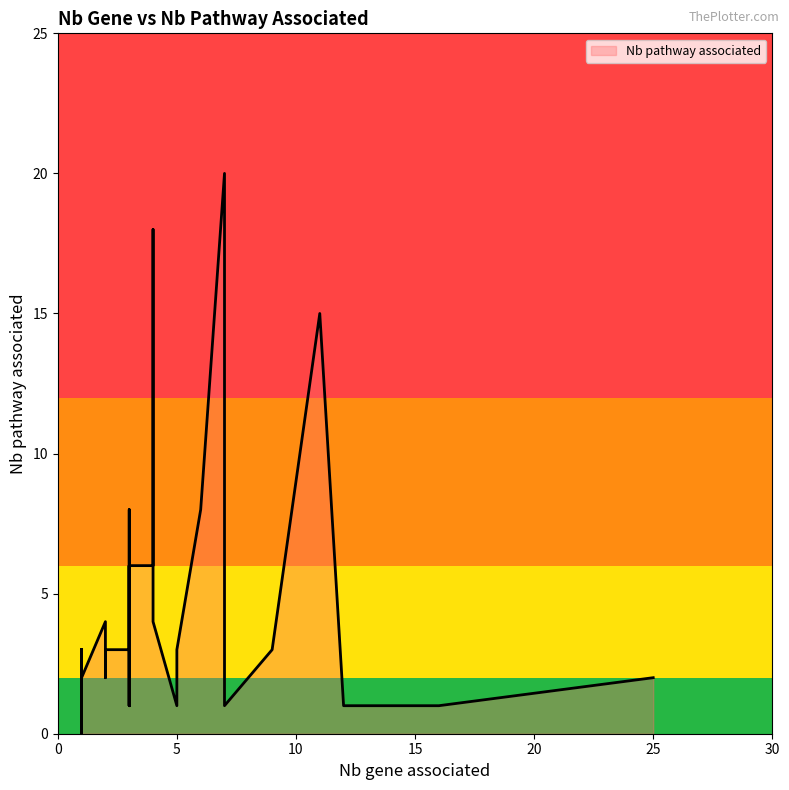

How many lines are shown in the chart?

1